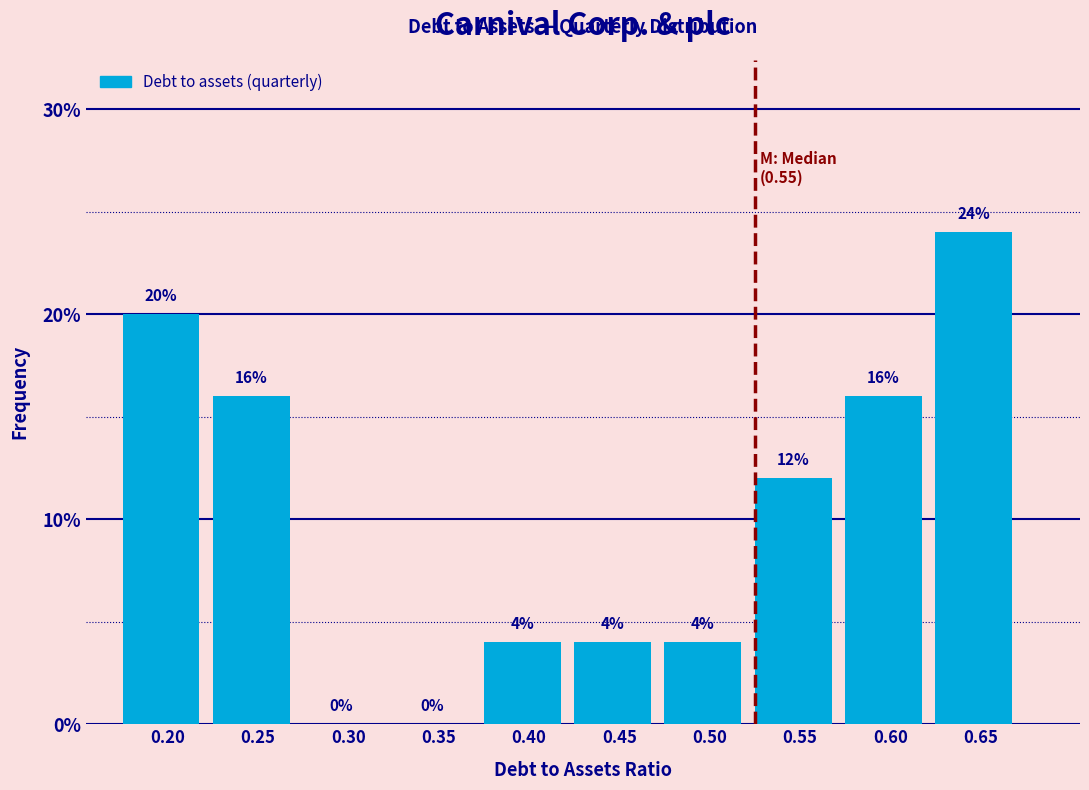

Reading left to right, what are all the values shown in this chart?

0.20=20	0.25=16	0.30=0	0.35=0	0.40=4	0.45=4	0.50=4	0.55=12	0.60=16	0.65=24